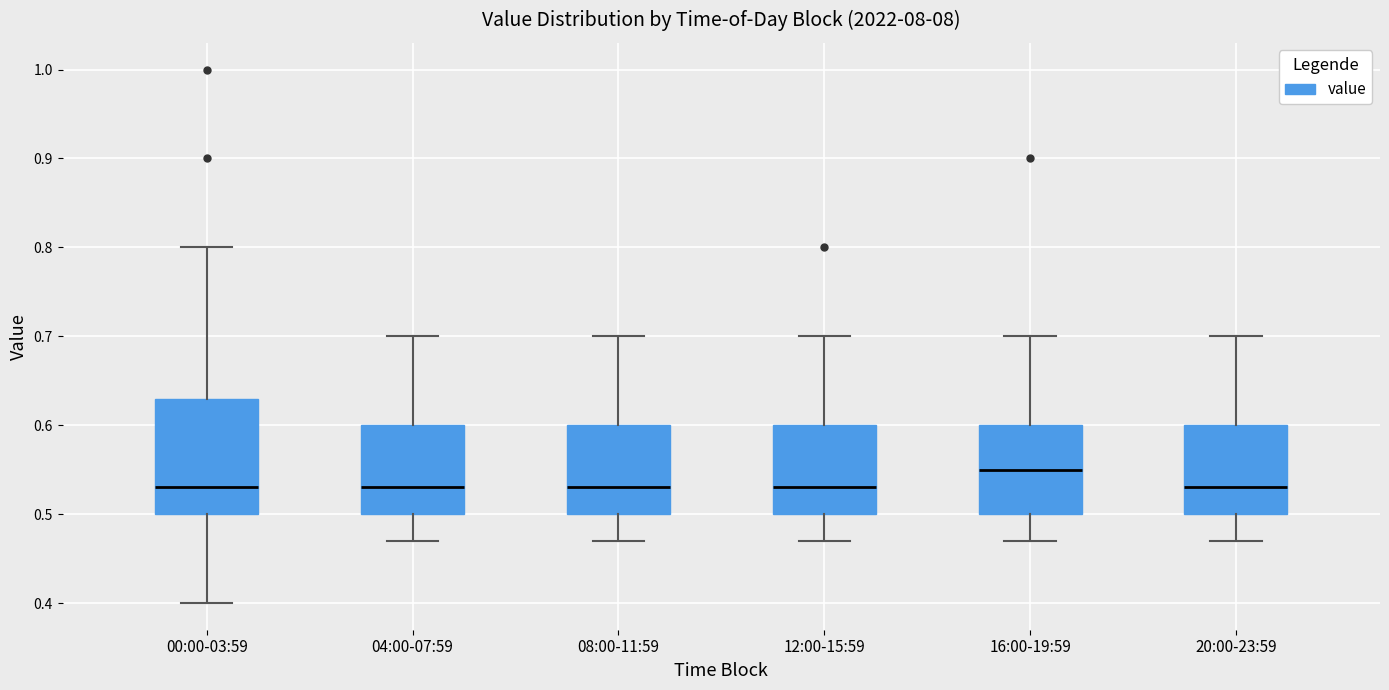

Comparing the boxes themselves (not the whiskers), which one is the tallest?

00:00-03:59